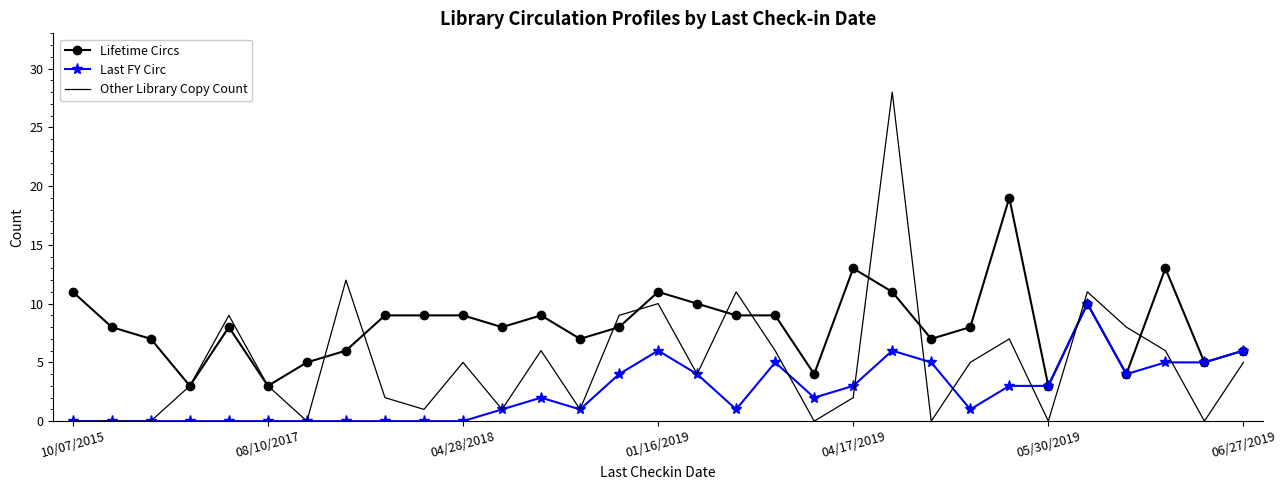

Which series has the largest range (max minus min)?

Other Library Copy Count